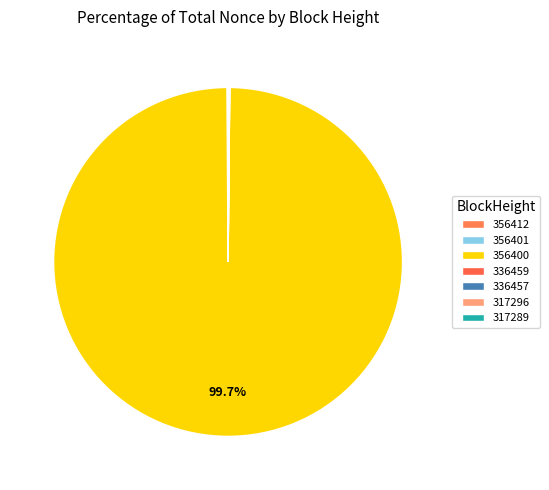

Which slice is the smallest?

317296